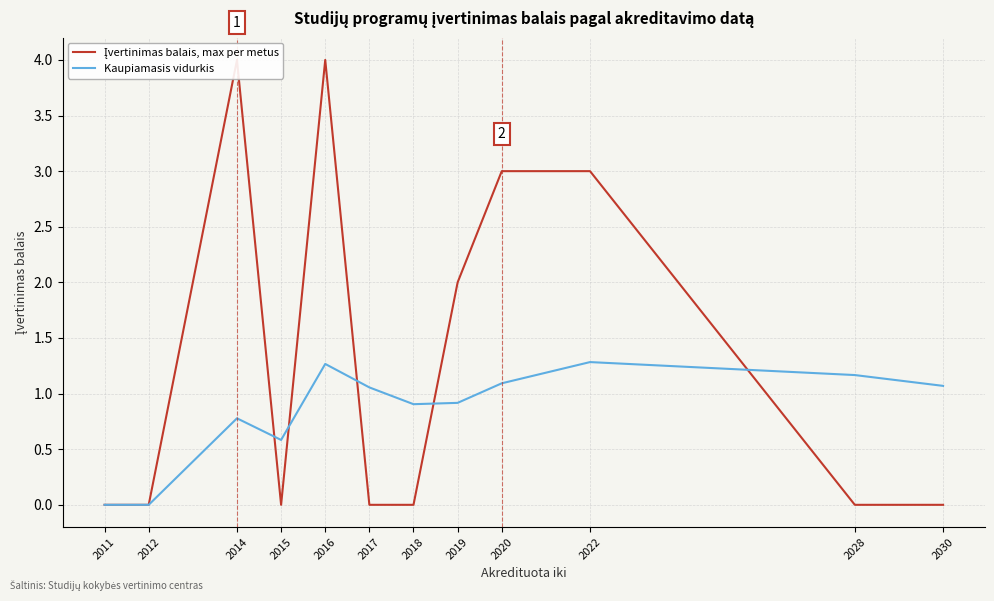

At which label does Kaupiamasis vidurkis reach its minimum?

2011